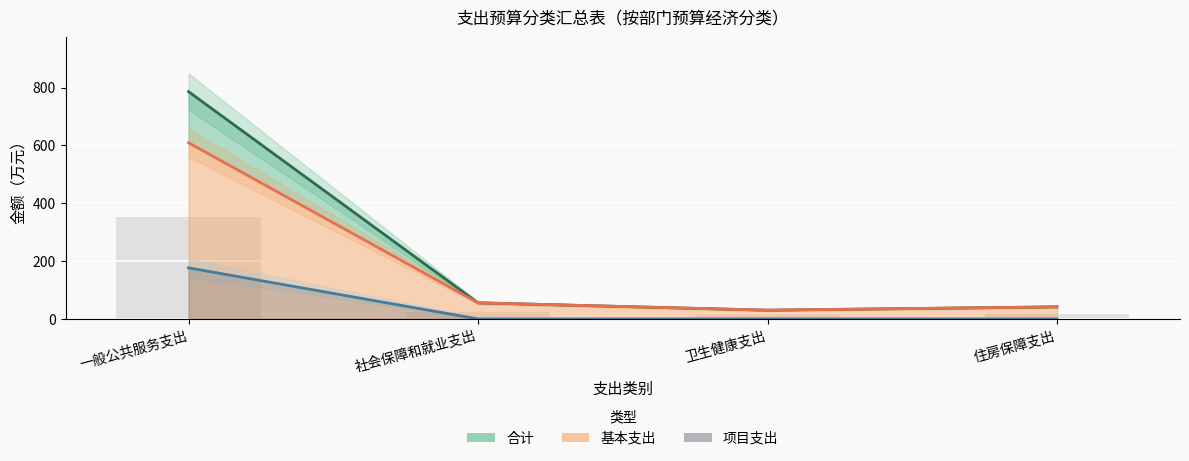

How many values in the 合计 series are below 55?

2